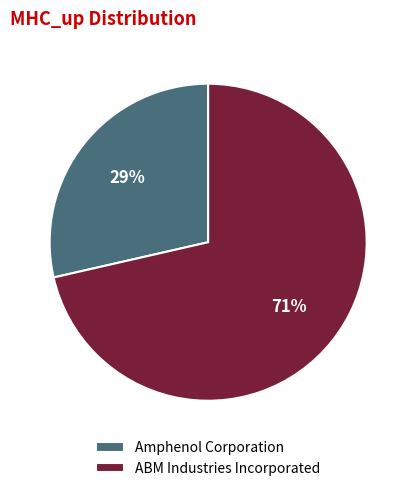

True or false: Amphenol Corporation accounts for 29% of the total.

True